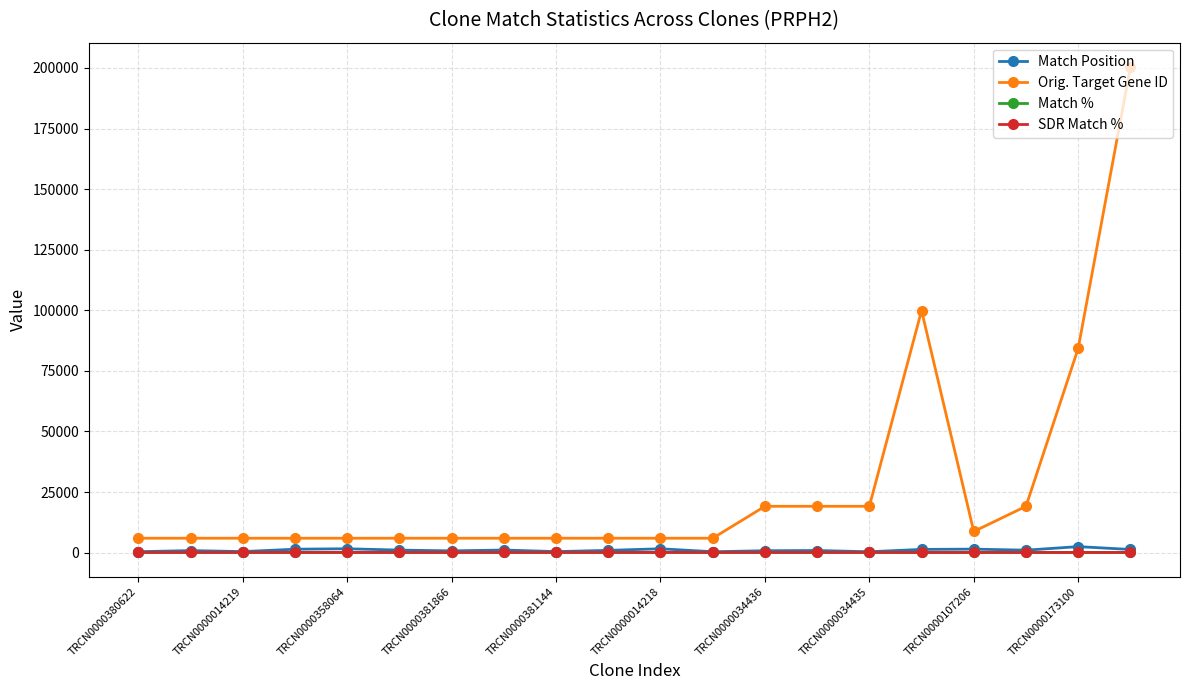

True or false: Orig. Target Gene ID and SDR Match % intersect in this chart.

False